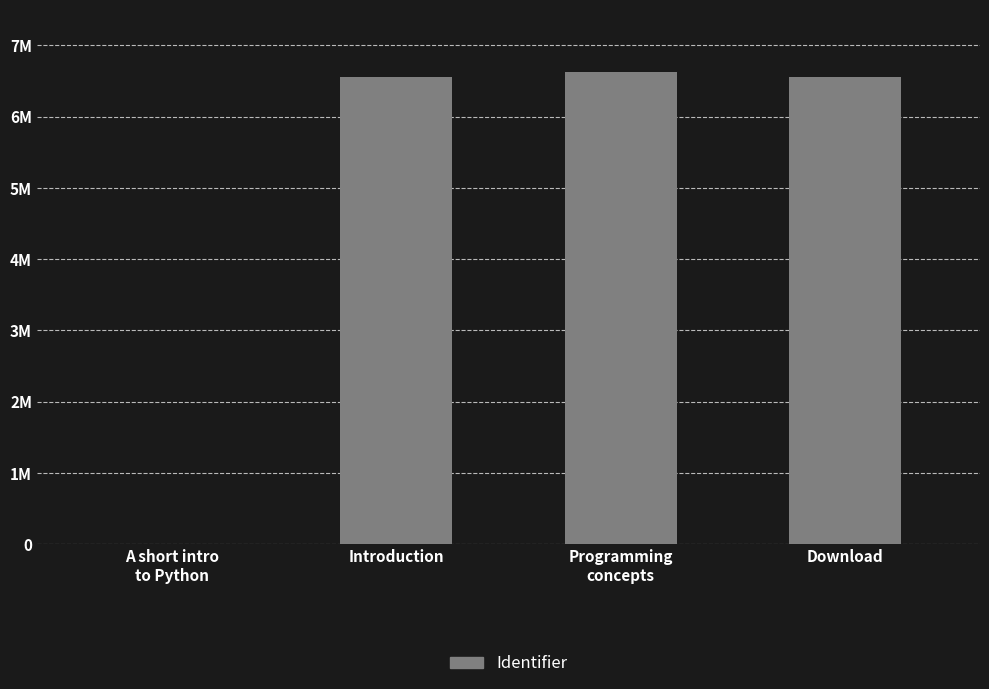

Which has a higher value, A short intro
to Python or Download?

Download